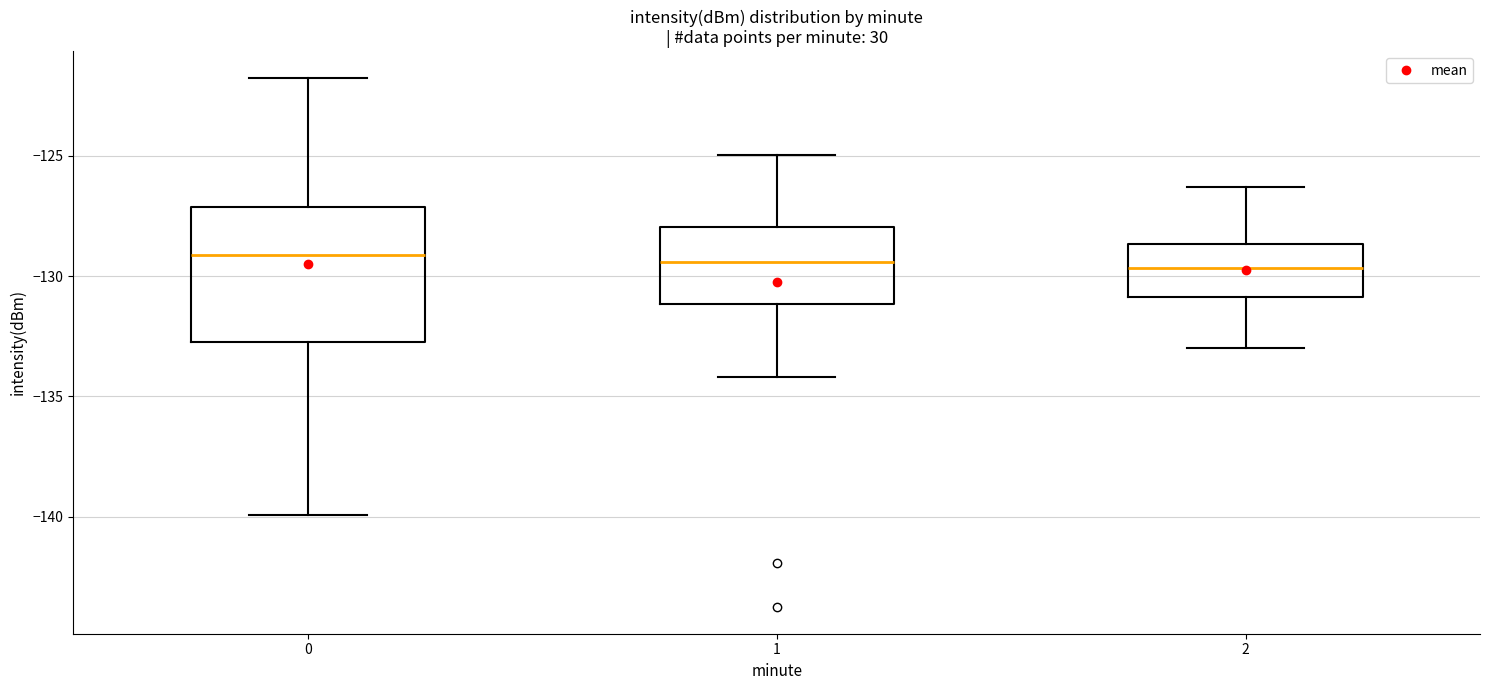

Where does the upper whisker of the box at x = 0 end on the y-axis? The values are not printed on the chart, so give them approximately, as read against the axis.

-121.5